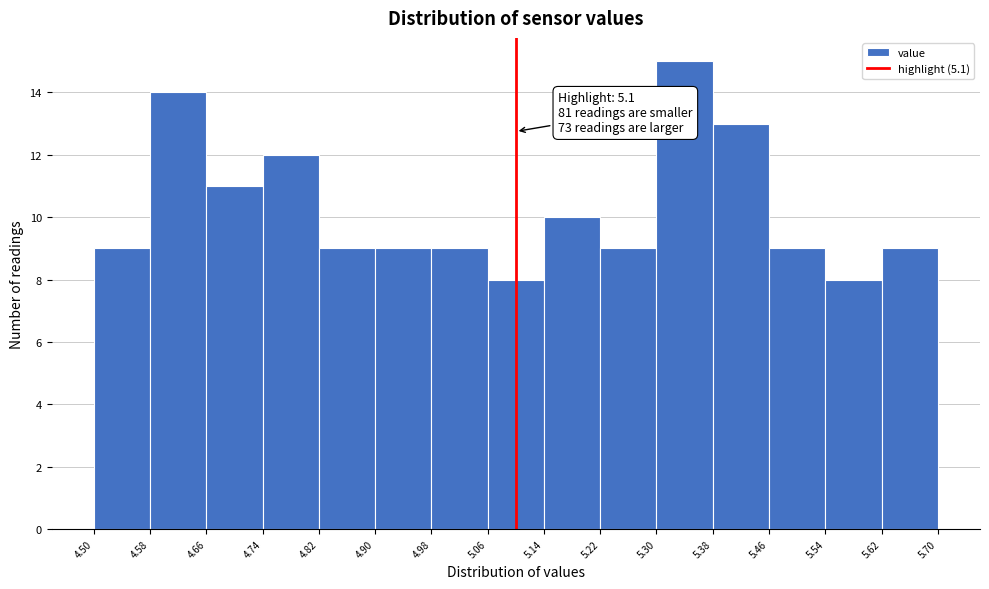

Which range on the x-axis has the tallest bar?

5.30 to 5.38